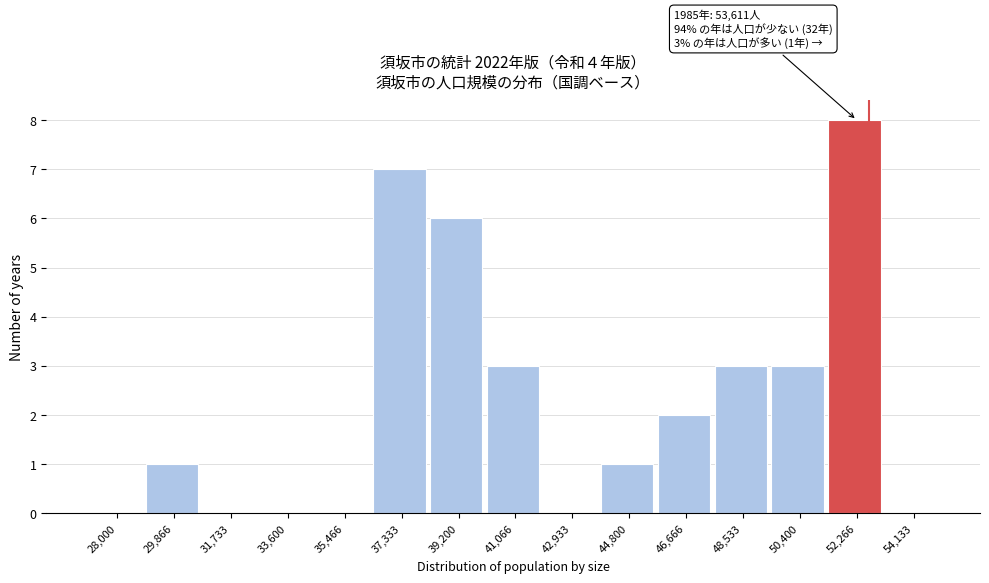

Reading left to right, what are all the values shown in this chart?

28,000=0	29,866=1	31,733=0	33,600=0	35,466=0	37,333=7	39,200=6	41,066=3	42,933=0	44,800=1	46,666=2	48,533=3	50,400=3	52,266=8	54,133=0